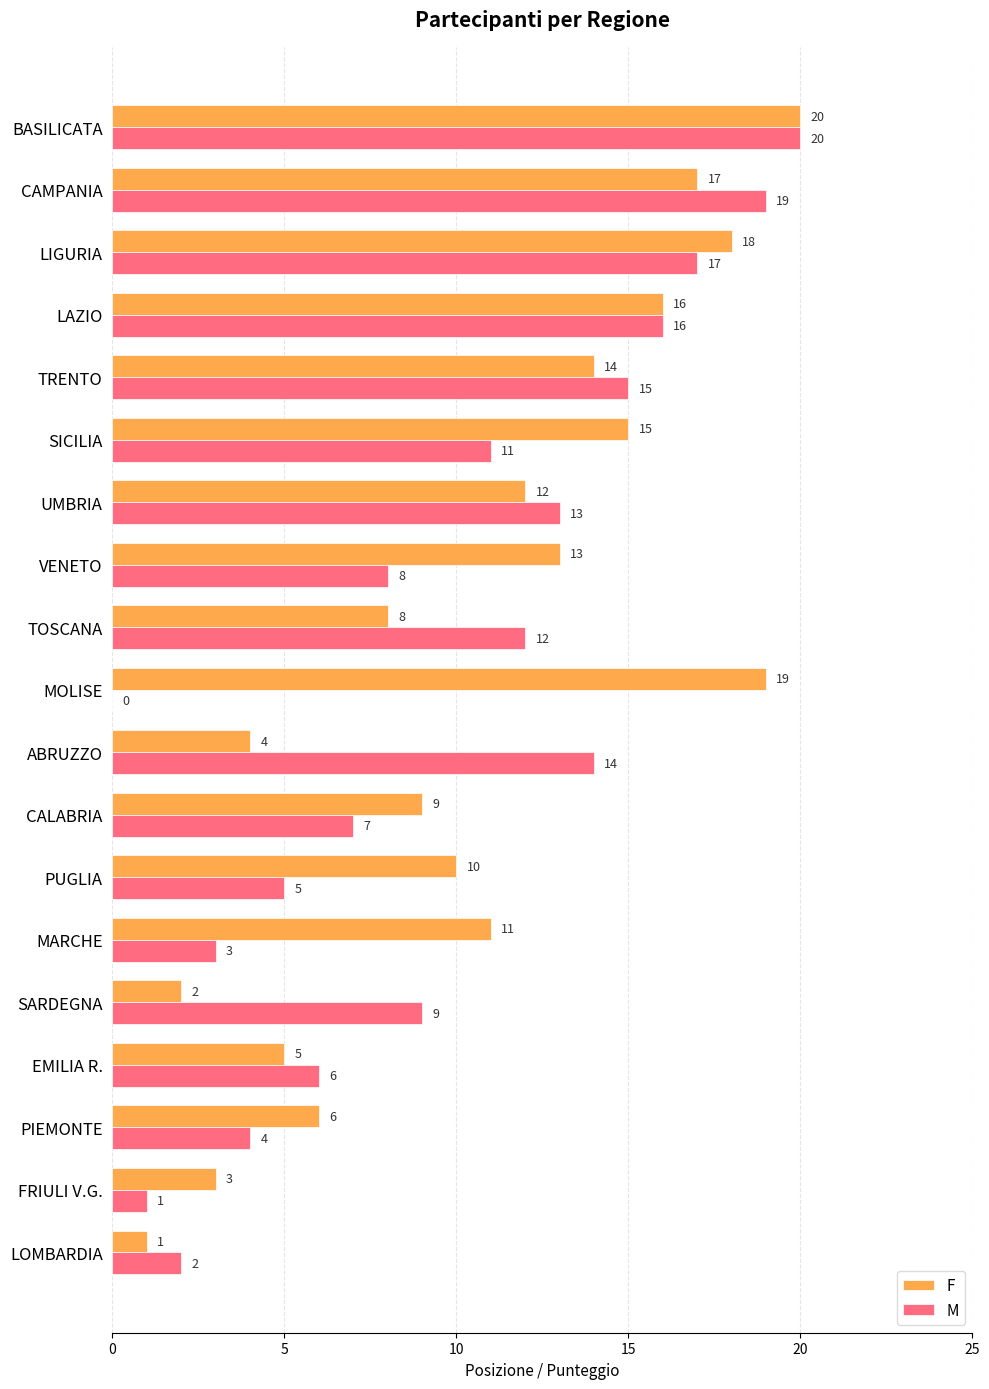

What is the highest value of the F series?

20